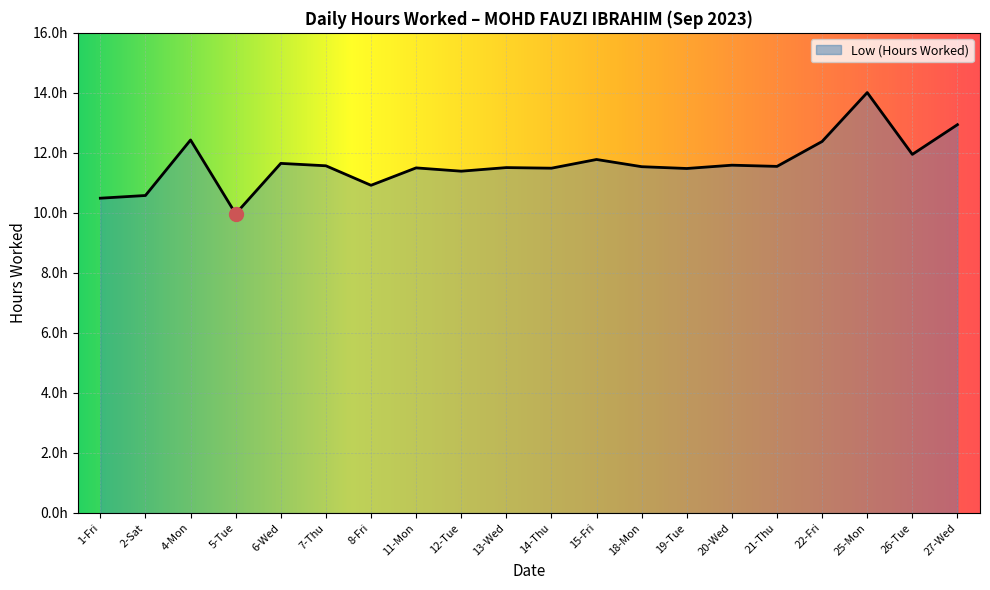

Where does the data first go above 11?

4-Mon